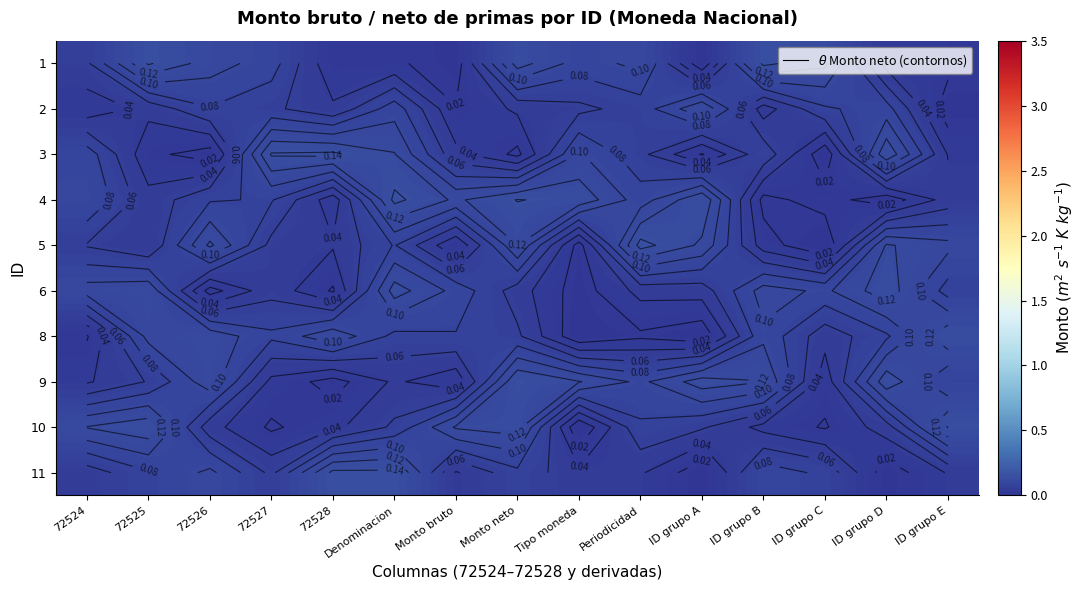

What is the difference between the second highest and second lowest values in the 2 series?

0.1